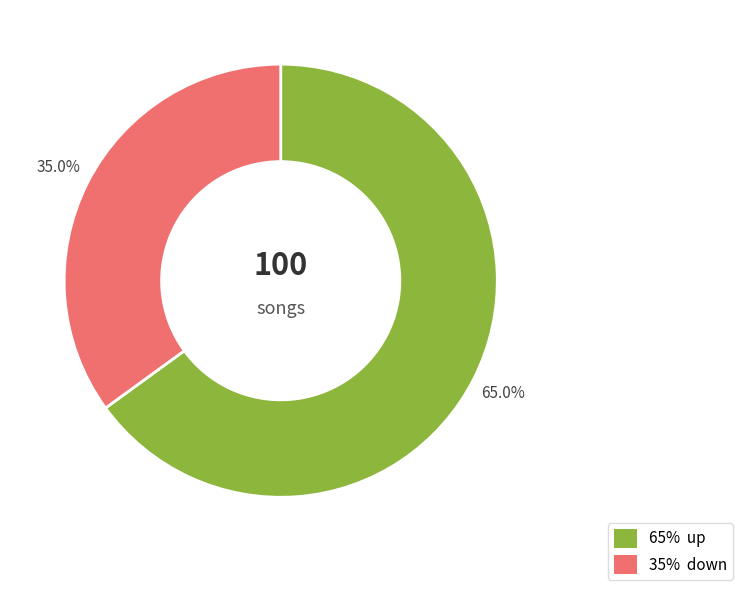

Does any single category account for the majority?

Yes